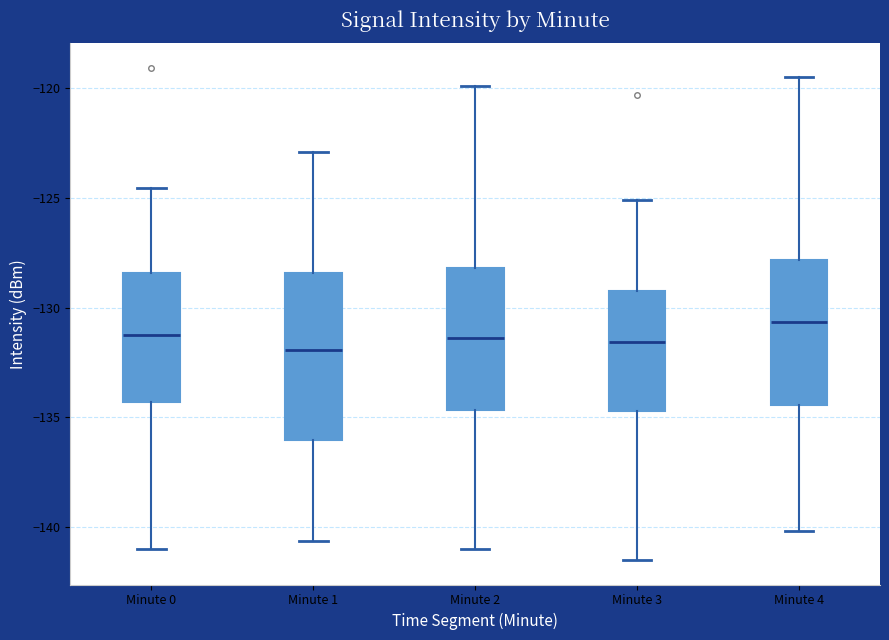

Comparing the boxes themselves (not the whiskers), which one is the tallest?

Minute 1